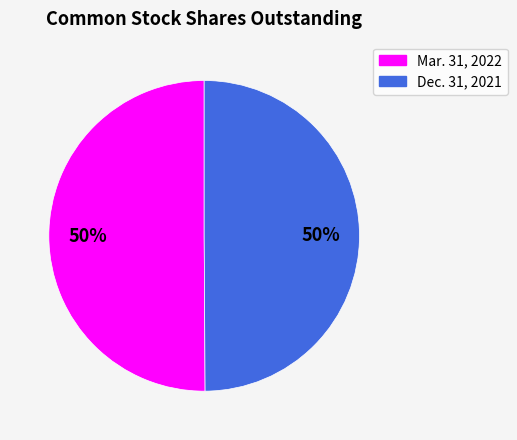

To the nearest percent, what percentage of the pie is Mar. 31, 2022?

50%